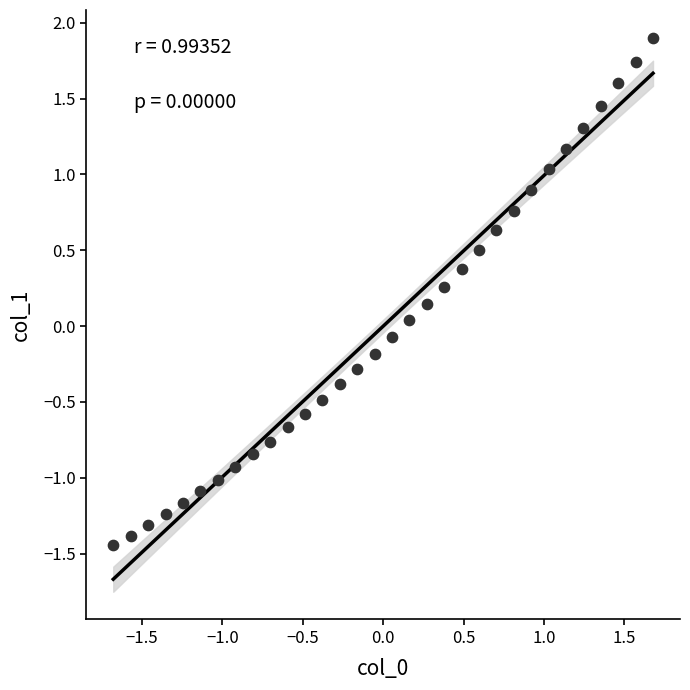

What is the range of Y values (max minus min)?

3.3